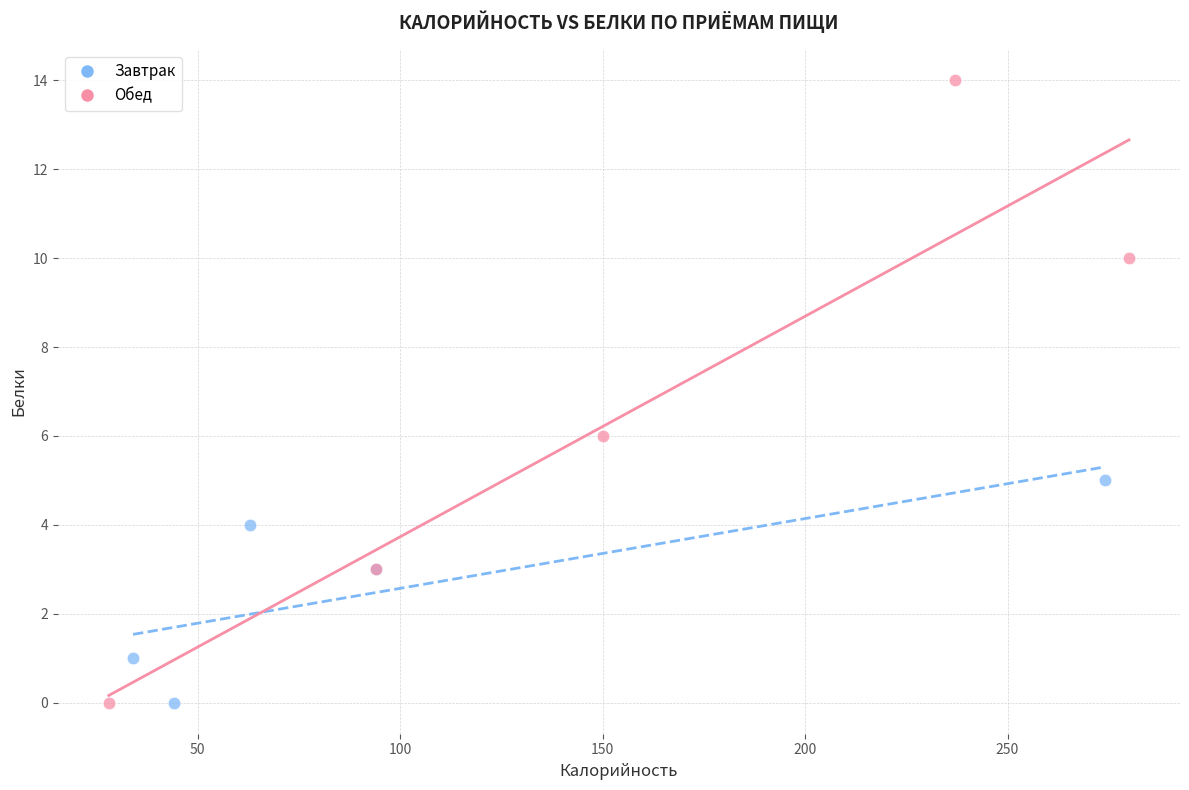

Which series has the largest Y range (max minus min)?

Обед